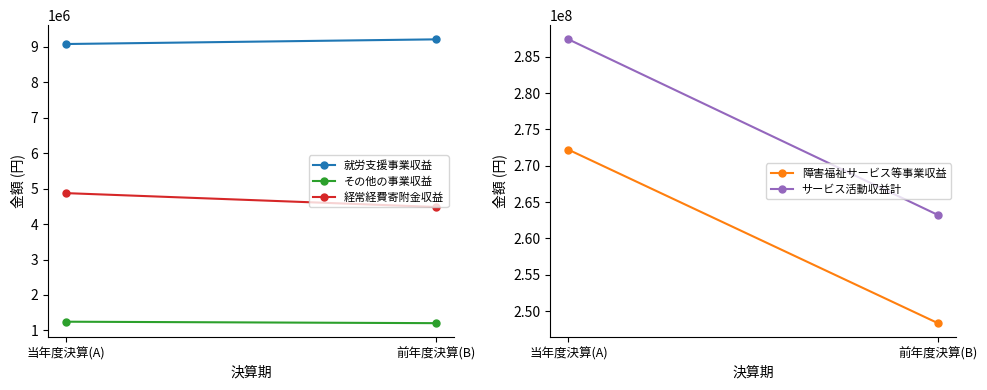

What is the difference between the 就労支援事業収益 values at 当年度決算(A) and 前年度決算(B)?

131280